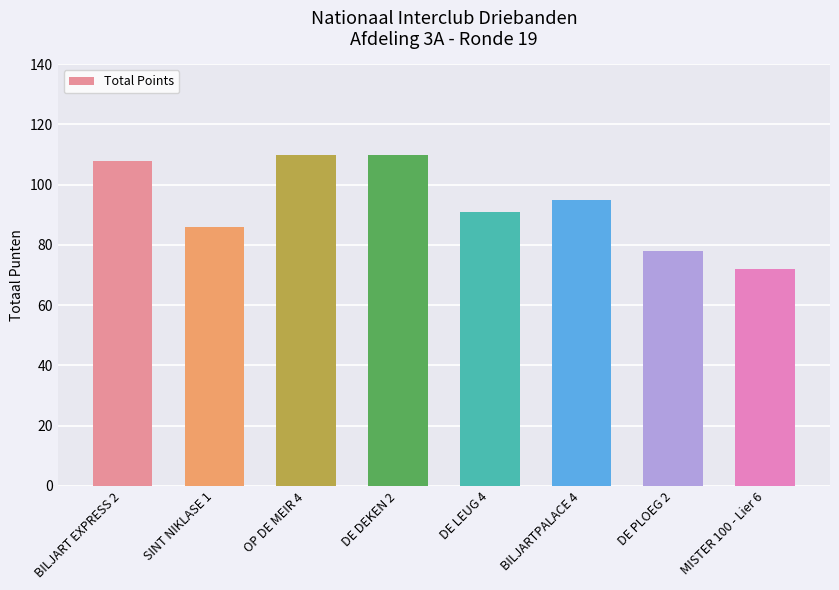

Reading left to right, what are all the values shown in this chart?

BILJART EXPRESS 2=108	SINT NIKLASE 1=86	OP DE MEIR 4=110	DE DEKEN 2=110	DE LEUG 4=91	BILJARTPALACE 4=95	DE PLOEG 2=78	MISTER 100 - Lier 6=72